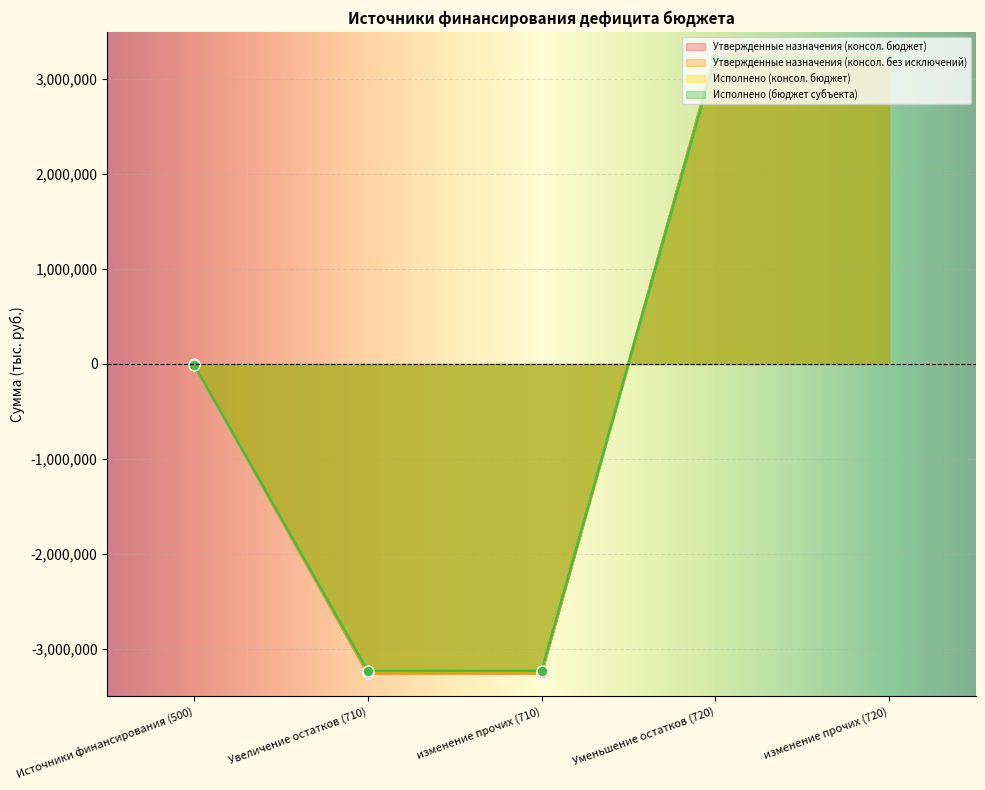

Which series reaches the maximum Y coordinate?

Утвержденные назначения (консол. бюджет)